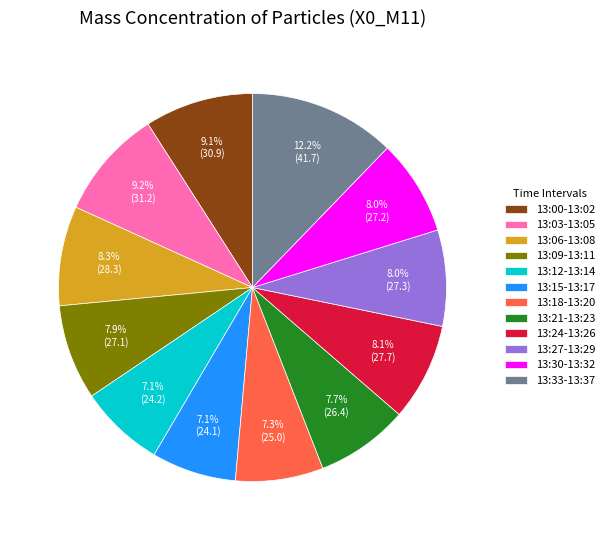

What is the ratio of the value at 13:00-13:02 to the value at 13:12-13:14?

1.3